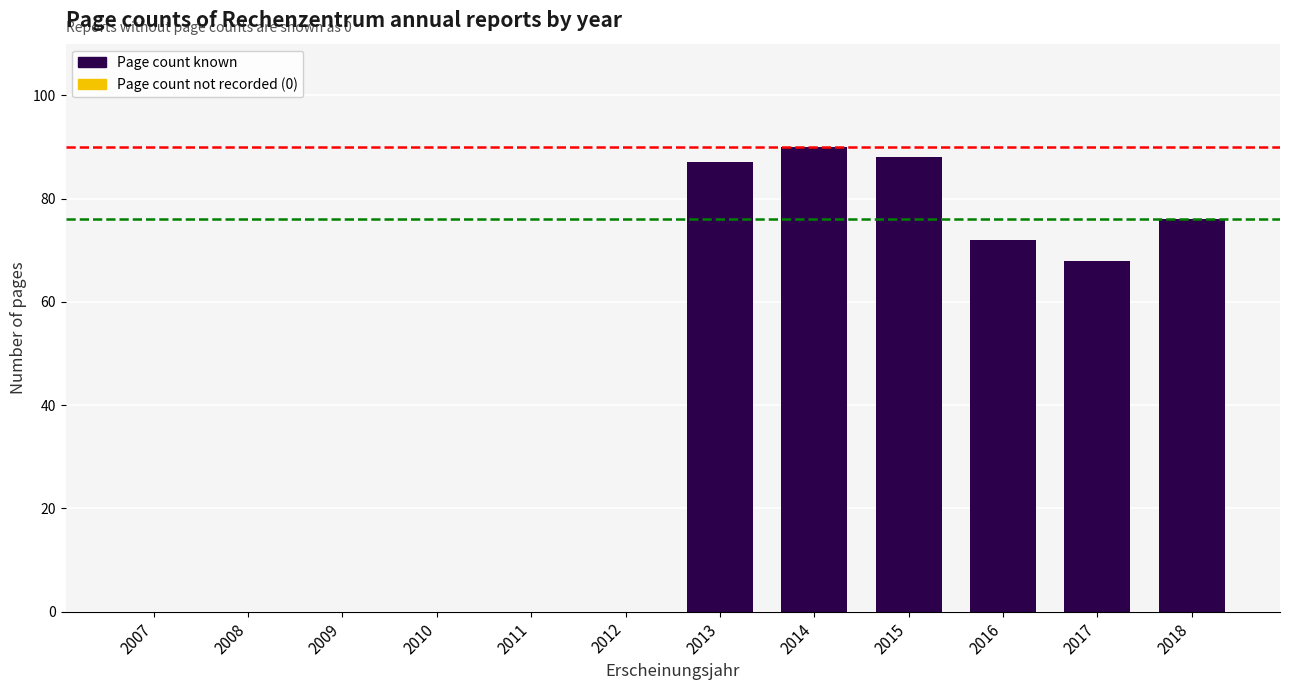

Where does the data first go above 68?

2013